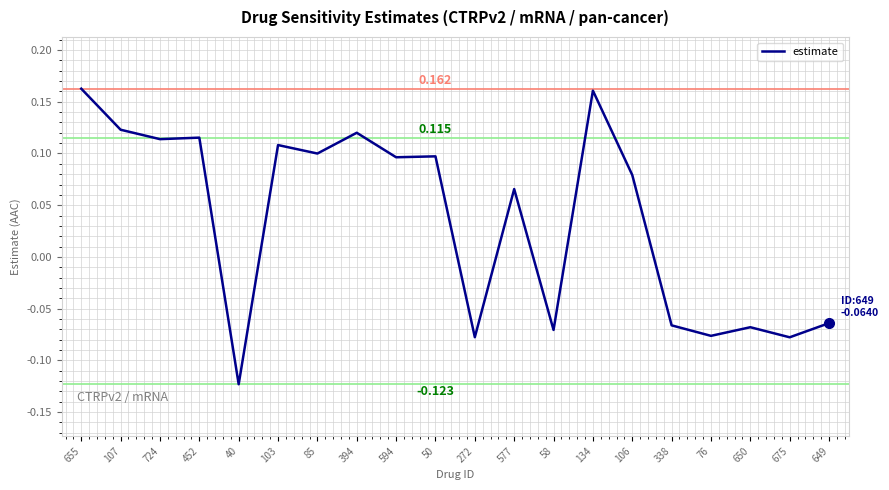

How many lines are shown in the chart?

1